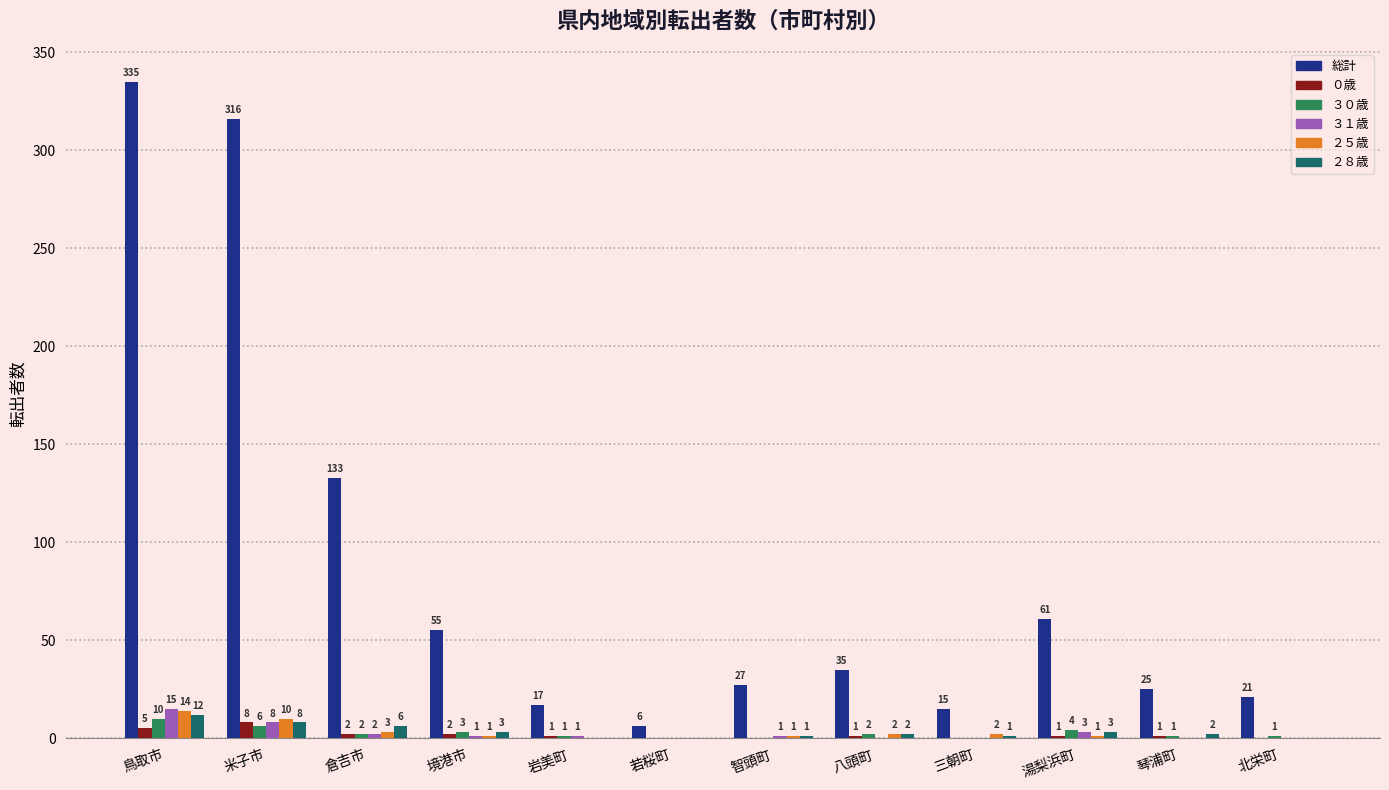

True or false: 総計 has a value of 61 at 湯梨浜町.

True